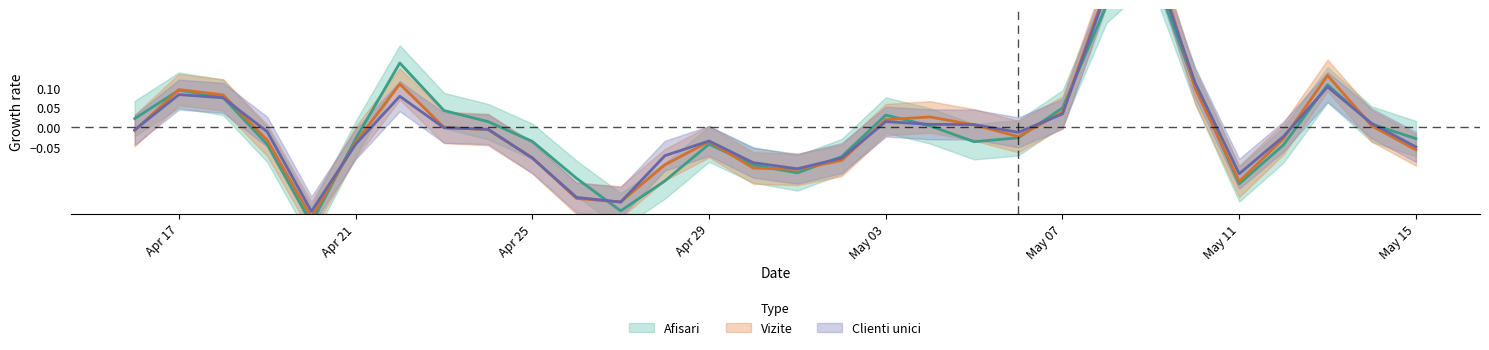

How many times do Afisari and Vizite cross each other?

12